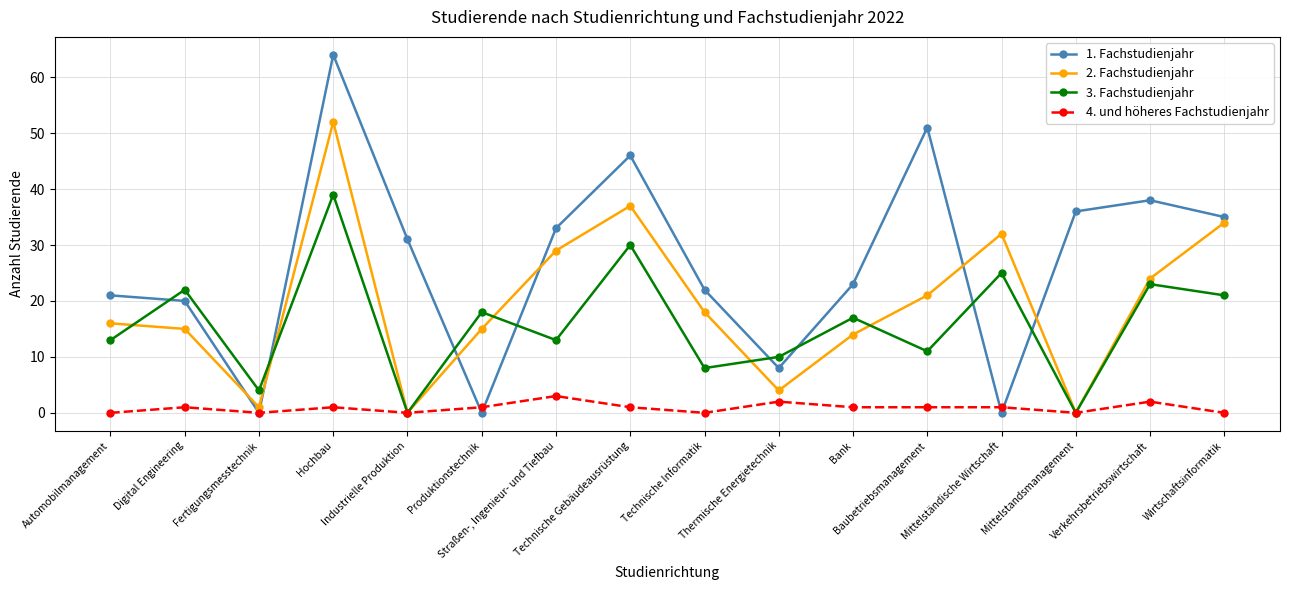

What is the label of the 2nd point from the right?

Verkehrsbetriebswirtschaft